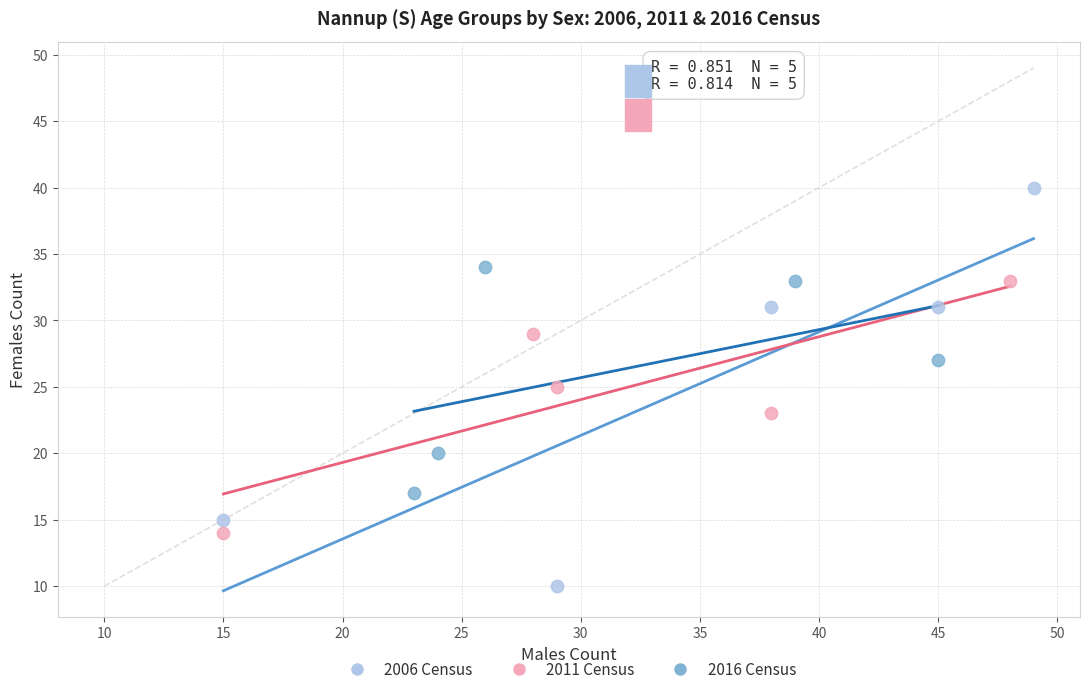

Which series contains the lowest Y value?

2006 Census